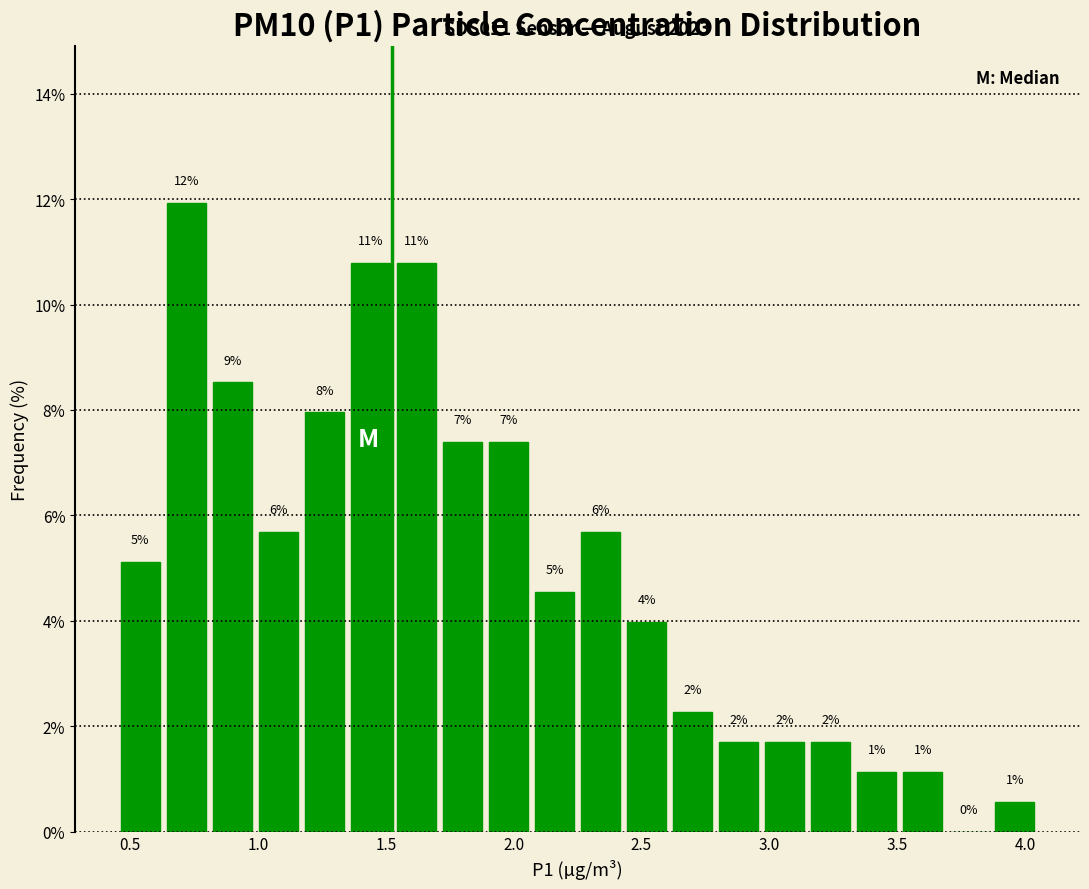

Read against the x-axis, roughly where is the centre of the tallest bar?

0.70